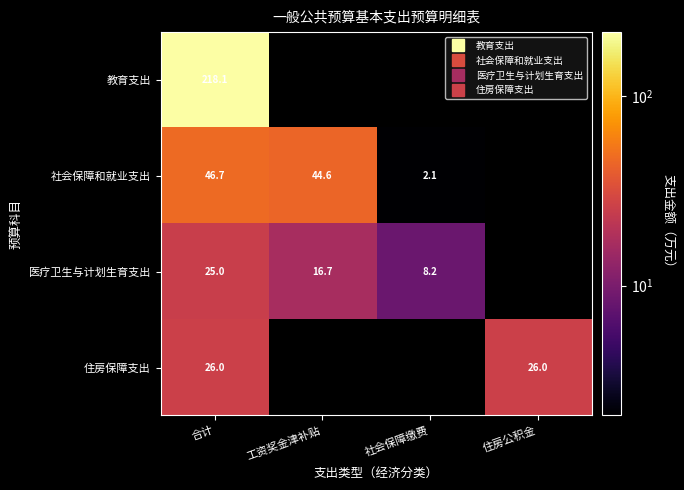

At how many categories does at least one series exceed 49?

1